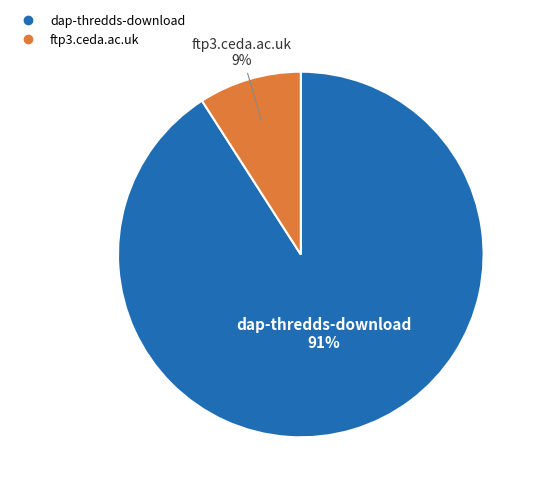

To the nearest percent, what portion does dap-thredds-download represent?

91%